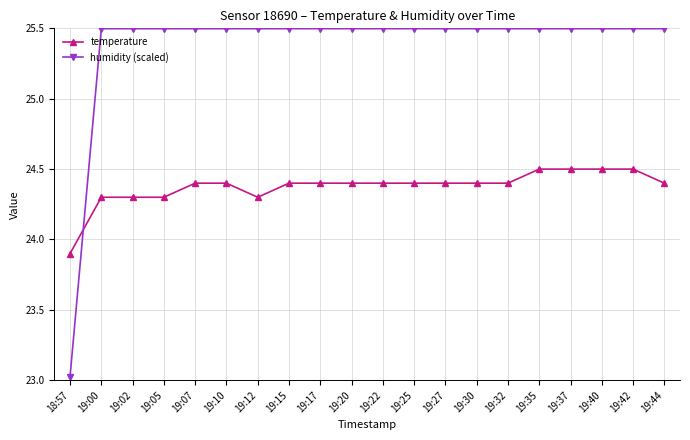

True or false: humidity (scaled) and temperature intersect in this chart.

True